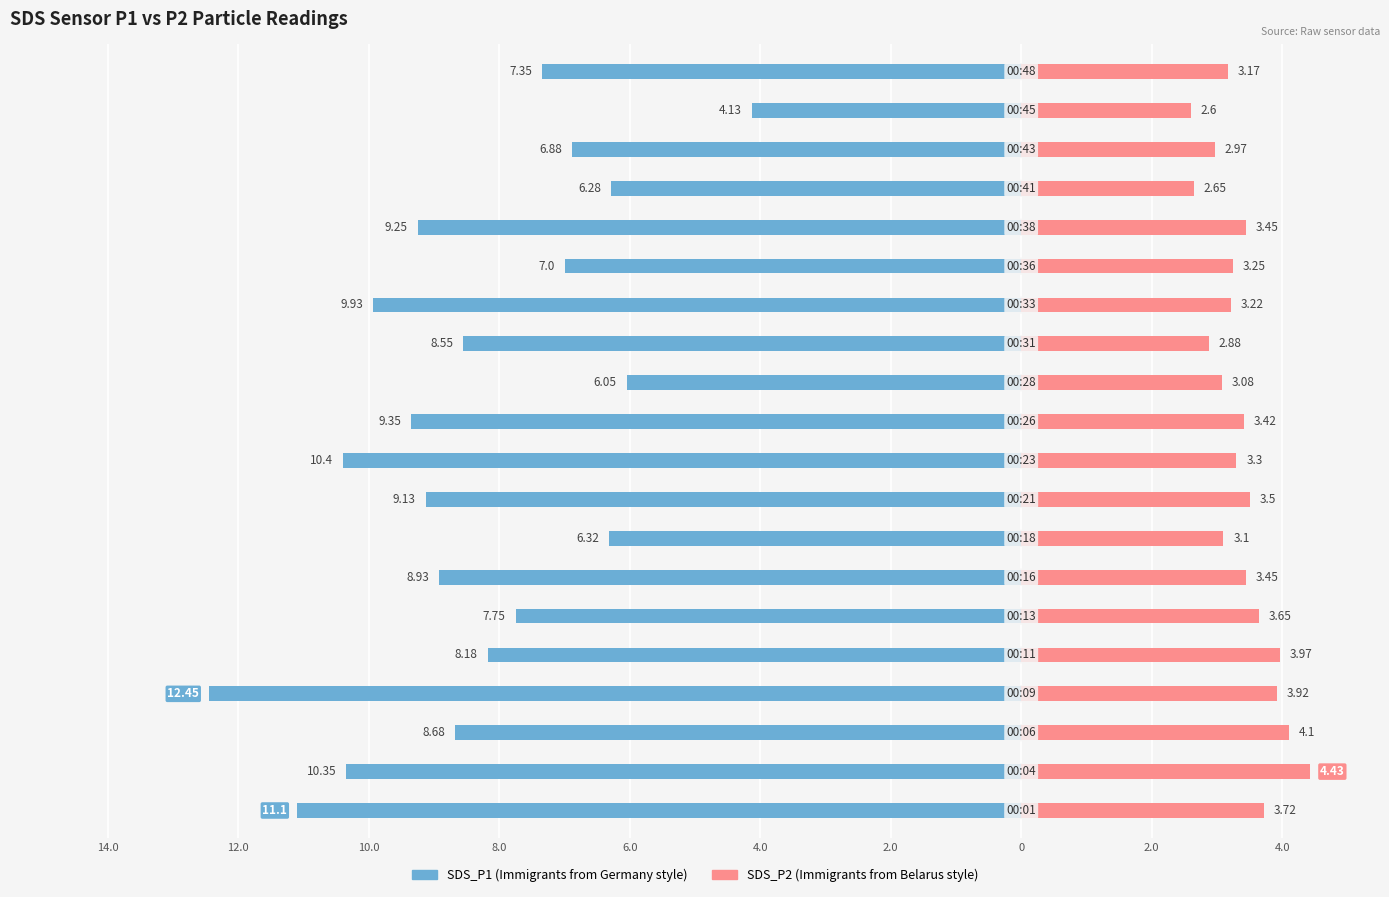

What are all the series names shown in the legend?

SDS_P1, SDS_P2